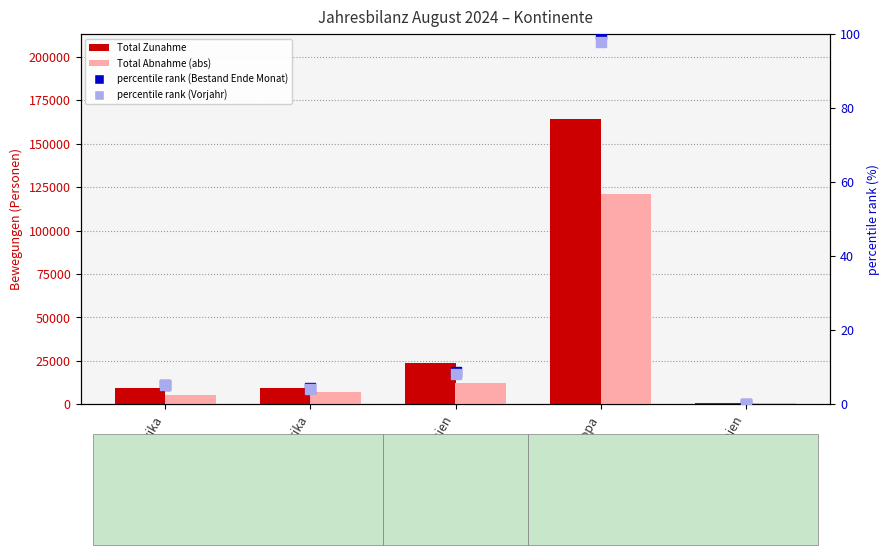

What is the total value across all series at Amerika?

16554.6